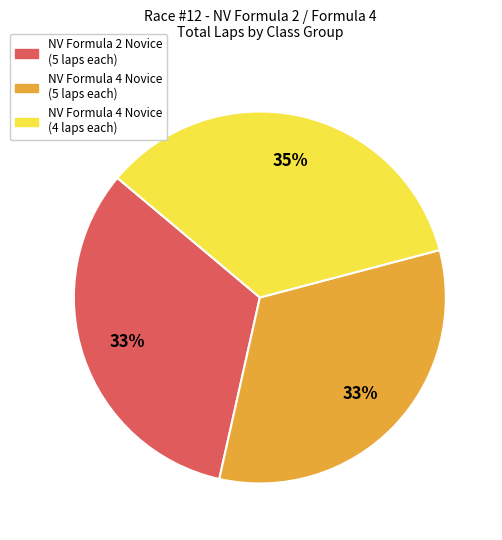

To the nearest percent, what is the average slice percentage?

33%